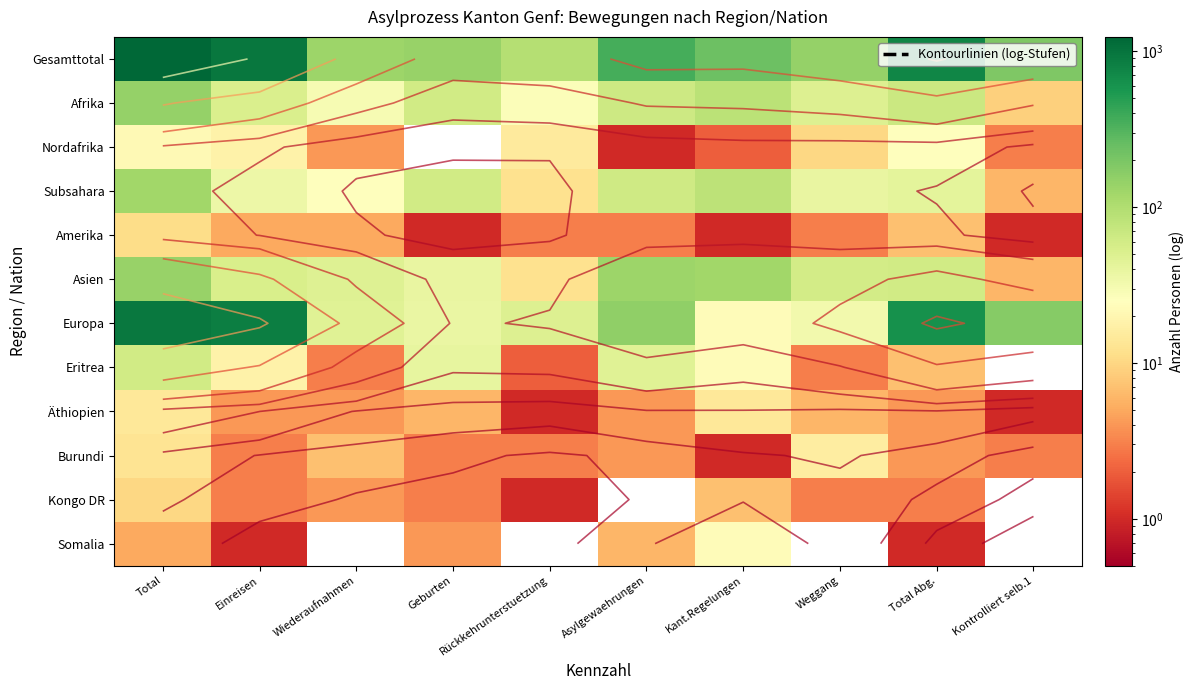

Which series changed the most between Wiederaufnahmen and Geburten?

Subsahara